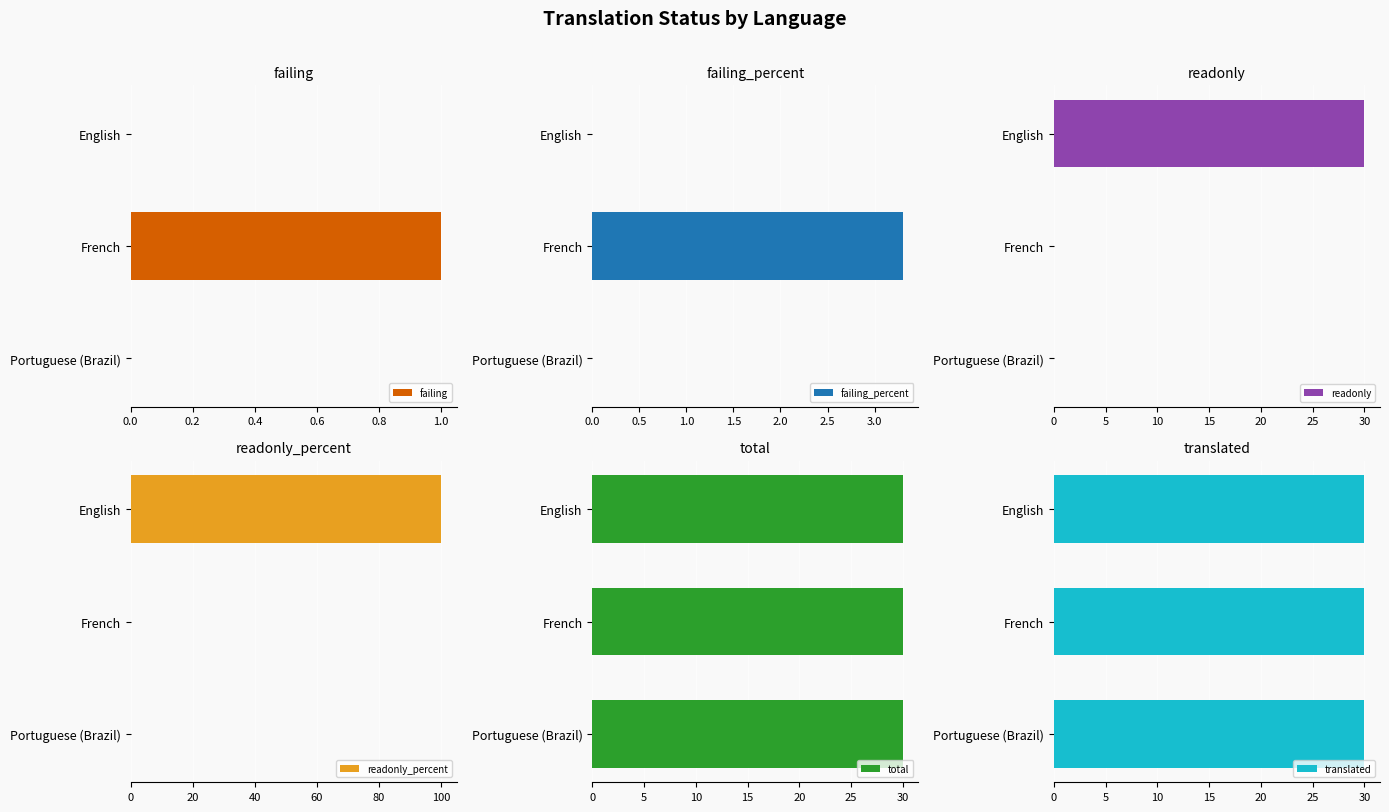

The failing series shows 1 at Portuguese (Brazil). True or false?

False